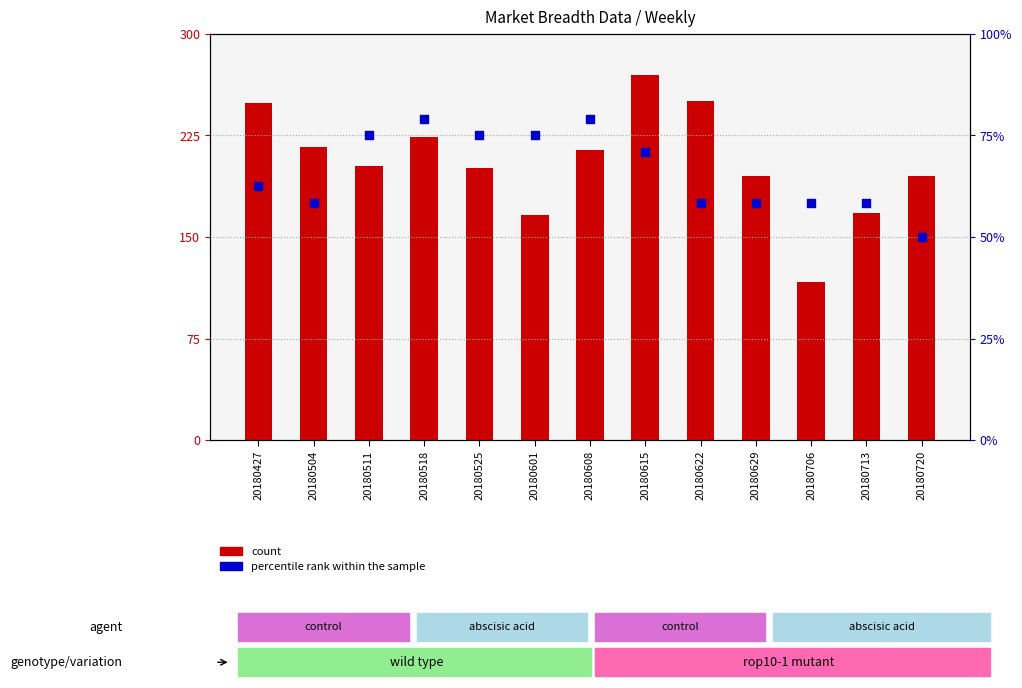

What is the total value across all series at 20180525?

275.8